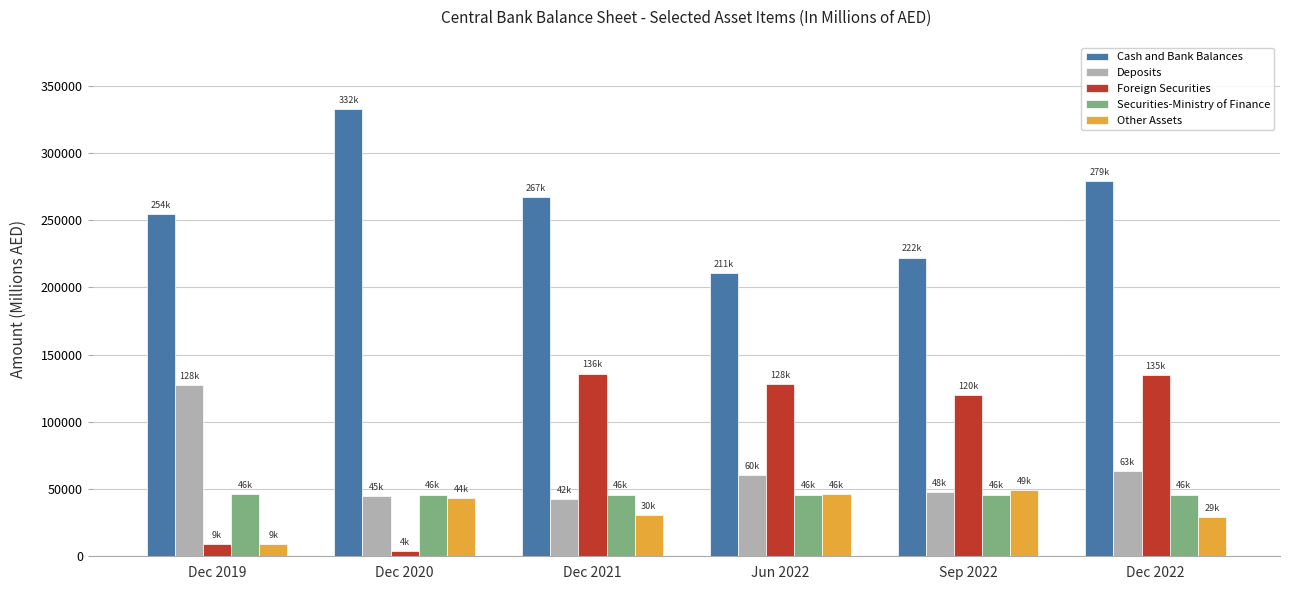

What is the approximate value of Securities-Ministry of Finance at Sep 2022, to the nearest 10?

45900